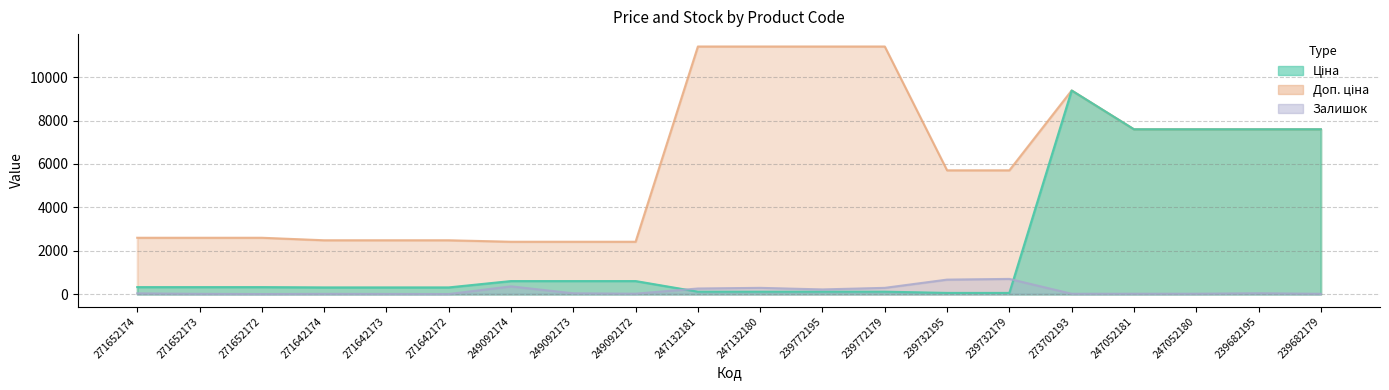

True or false: Ціна and Залишок intersect in this chart.

True